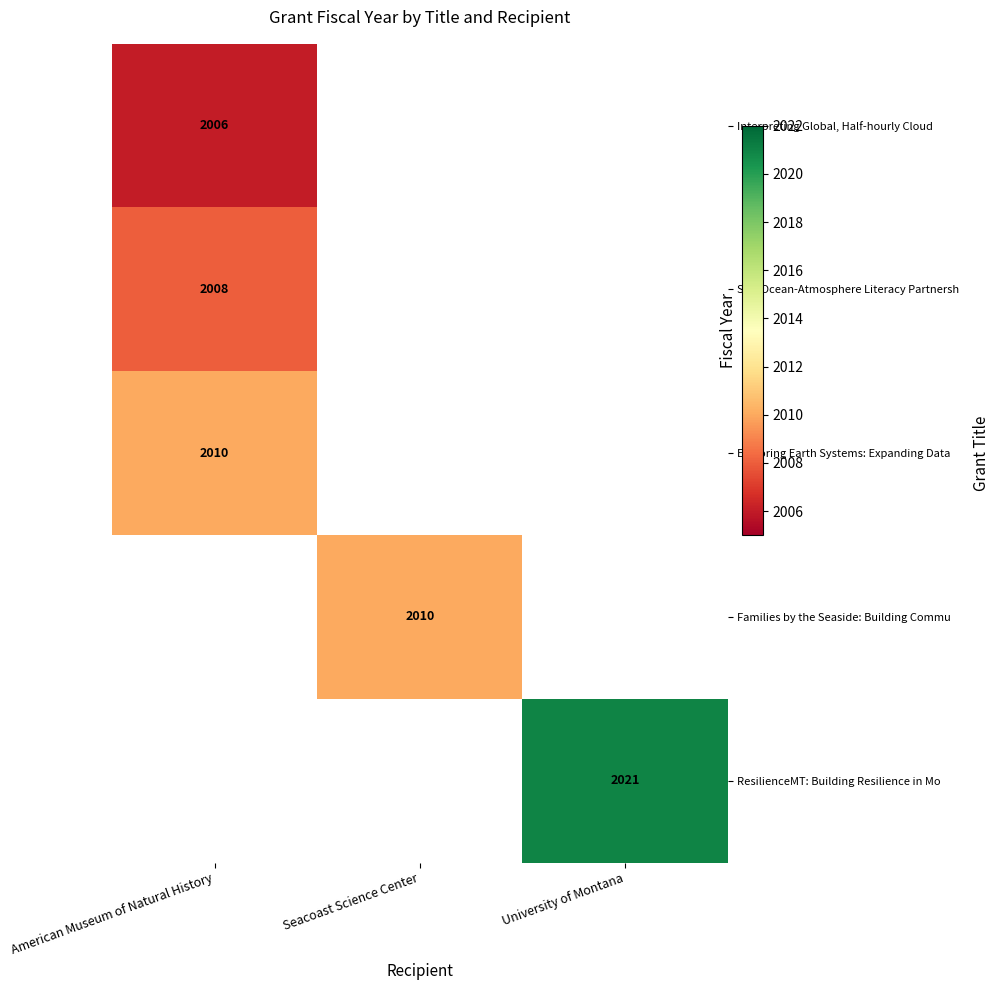

At how many categories does at least one series exceed 2010?

1